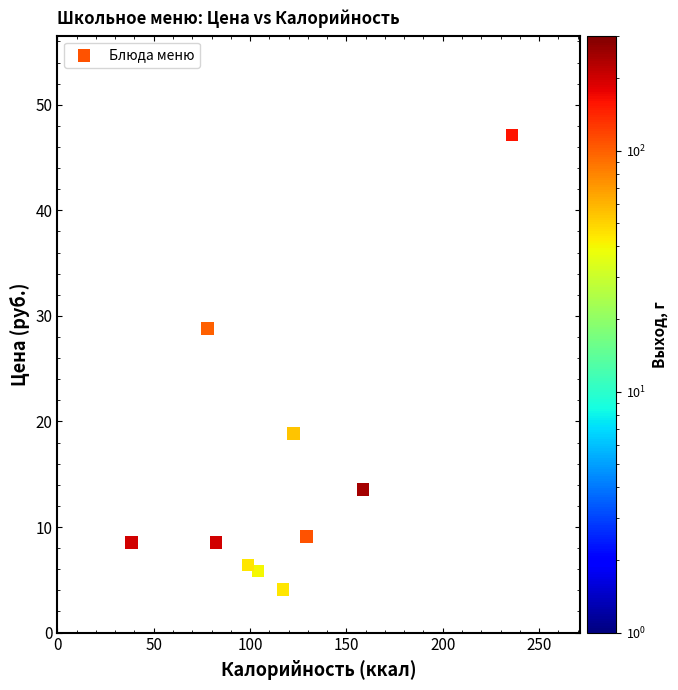

What is the average Y value?

15.1